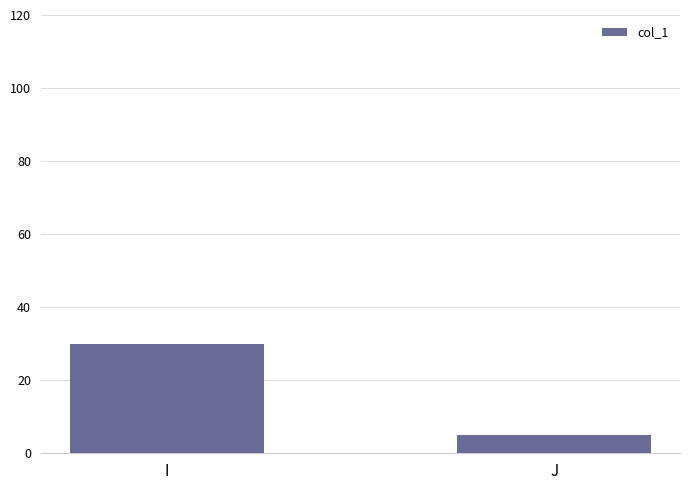

Reading left to right, extract all data points from this chart.

30	5